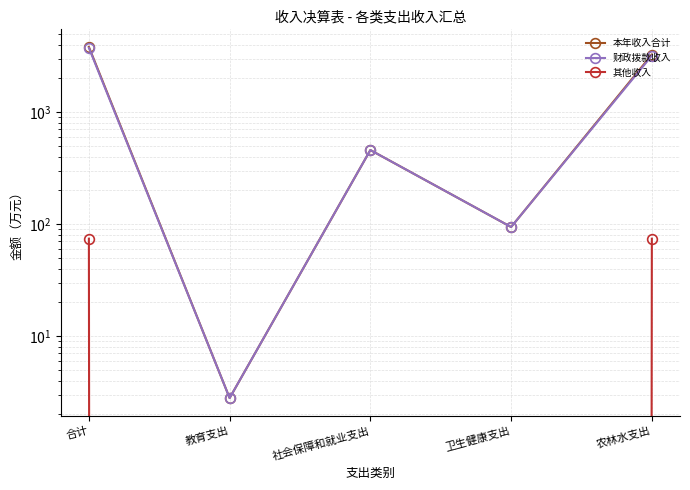

What is the difference between the 财政拨款收入 values at 农林水支出 and 教育支出?

3181.4